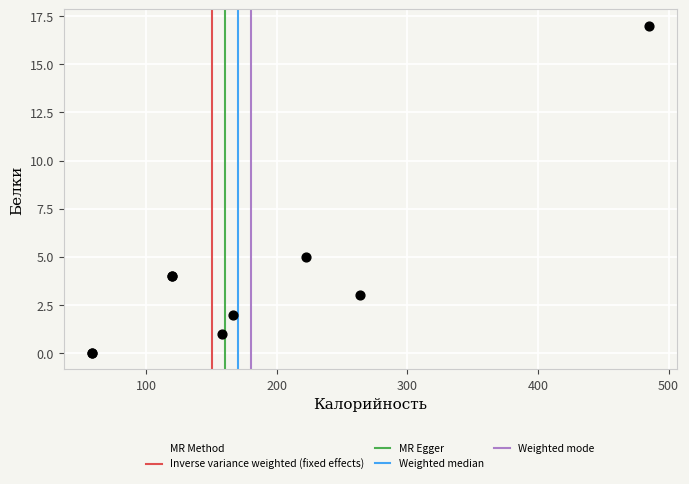

What Y value in the scatter plot is closest to 8?

5